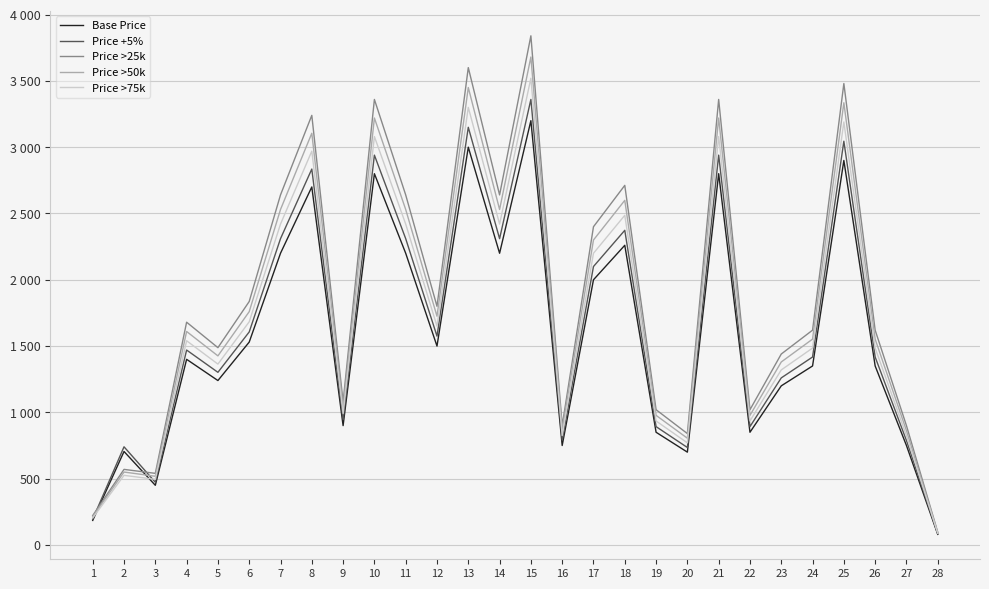

Reading left to right, extract all data points from this chart.

Base Price: 1=185.0	2=705.0	3=450.0	4=1400.0	5=1240.0	6=1530.0	7=2200.0	8=2700.0	9=900.0	10=2800.0	11=2200.0	12=1500.0	13=3000.0	14=2200.0	15=3200.0	16=750.0	17=2000.0	18=2260.0	19=850.0	20=700.0	21=2800.0	22=850.0	23=1200.0	24=1350.0	25=2900.0	26=1350.0	27=750.0	28=80.0
Price +5%: 1=194.2	2=740.2	3=473.0	4=1470.0	5=1302.0	6=1606.5	7=2310.0	8=2835.0	9=945.0	10=2940.0	11=2310.0	12=1575.0	13=3150.0	14=2310.0	15=3360.0	16=790.0	17=2100.0	18=2373.0	19=892.5	20=735.0	21=2940.0	22=892.5	23=1260.0	24=1417.5	25=3045.0	26=1417.5	27=787.5	28=84.0
Price >25k: 1=222.0	2=570.0	3=540.0	4=1680.0	5=1488.0	6=1836.0	7=2640.0	8=3240.0	9=1080.0	10=3360.0	11=2640.0	12=1800.0	13=3600.0	14=2640.0	15=3840.0	16=900.0	17=2400.0	18=2712.0	19=1020.0	20=840.0	21=3360.0	22=1020.0	23=1440.0	24=1620.0	25=3480.0	26=1620.0	27=900.0	28=96.0
Price >50k: 1=212.8	2=550.0	3=518.0	4=1610.0	5=1426.0	6=1759.5	7=2530.0	8=3105.0	9=1035.0	10=3220.0	11=2530.0	12=1725.0	13=3450.0	14=2530.0	15=3680.0	16=870.0	17=2300.0	18=2599.0	19=977.5	20=805.0	21=3220.0	22=977.5	23=1380.0	24=1552.5	25=3335.0	26=1552.5	27=862.5	28=92.0
Price >75k: 1=203.5	2=525.0	3=495.0	4=1540.0	5=1364.0	6=1683.0	7=2420.0	8=2970.0	9=990.0	10=3080.0	11=2420.0	12=1650.0	13=3300.0	14=2420.0	15=3520.0	16=825.0	17=2200.0	18=2486.0	19=935.0	20=770.0	21=3080.0	22=935.0	23=1320.0	24=1485.0	25=3190.0	26=1485.0	27=825.0	28=88.0